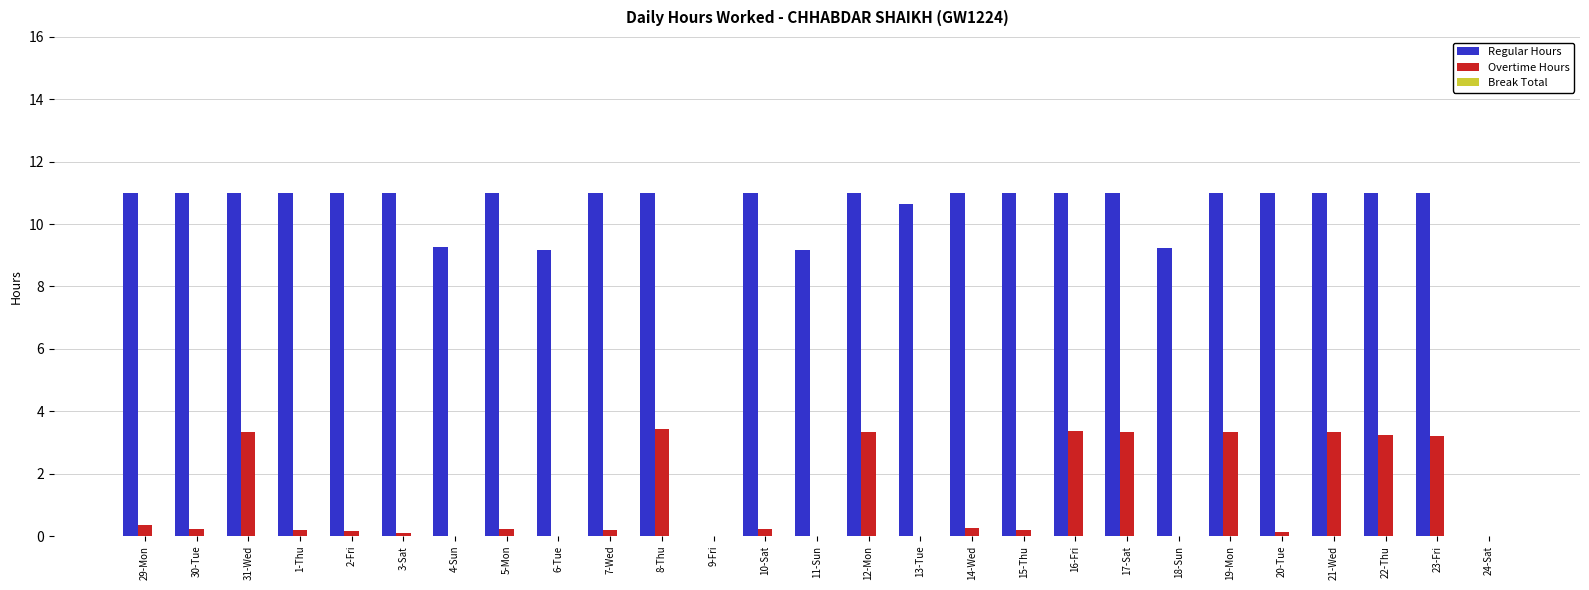

What is the sum of the Overtime Hours values at 4-Sun and 17-Sat?

3.3